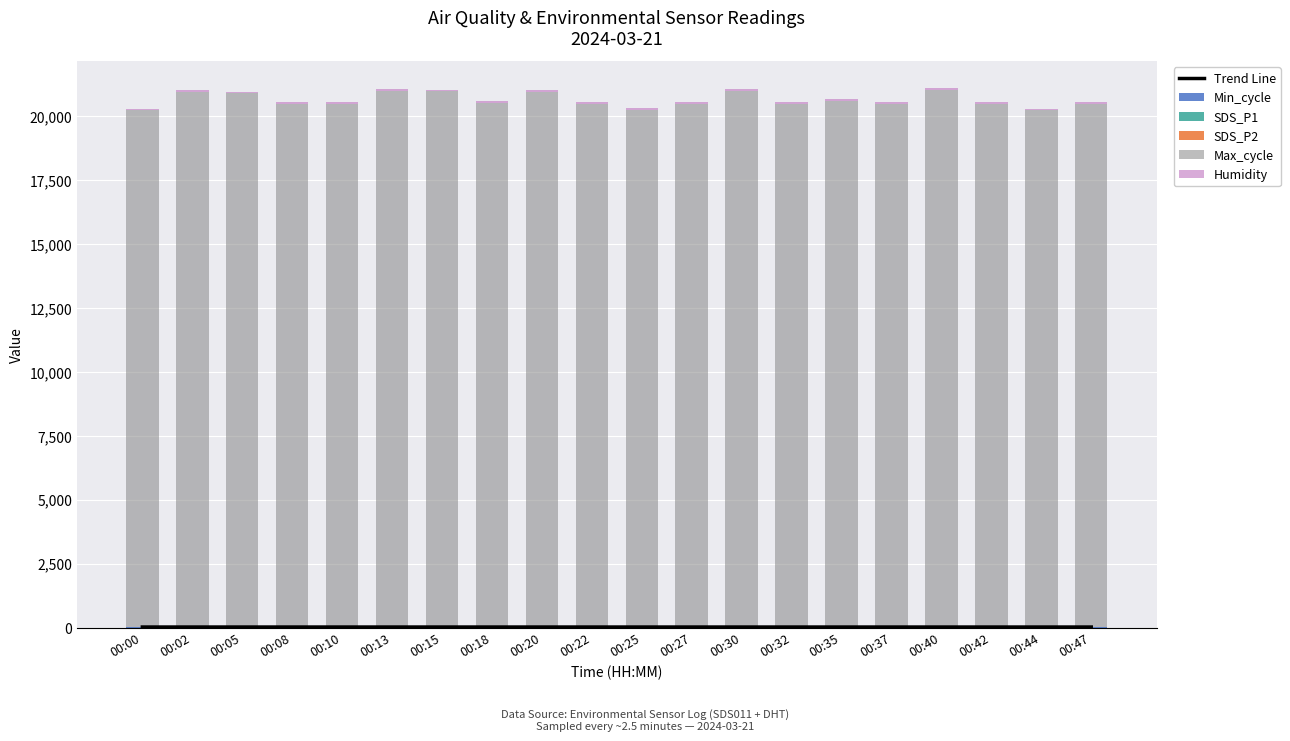

Which category has the lowest value in the Max_cycle series?

00:00